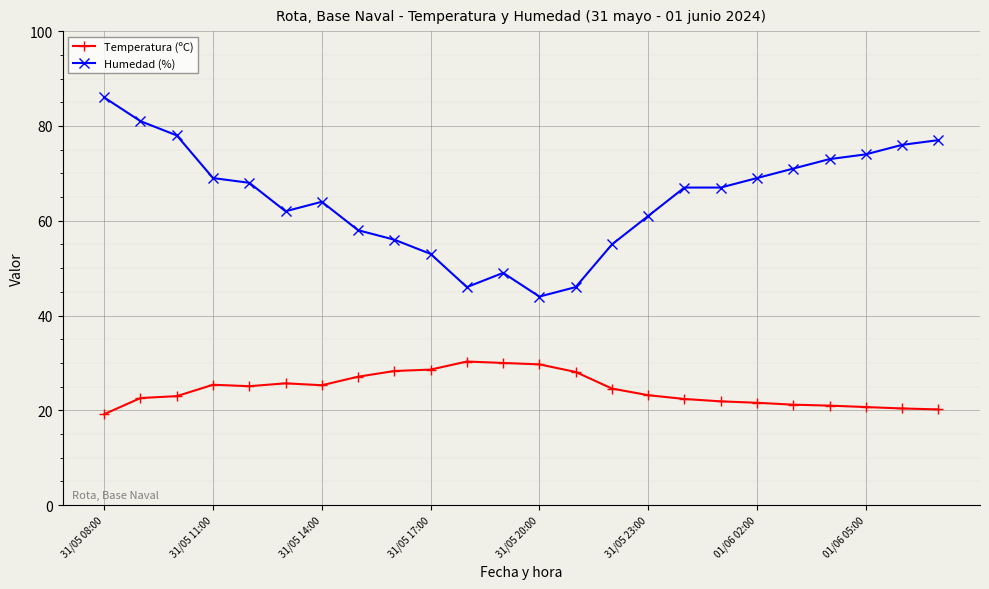

What is the highest value of the Temperatura (ºC) series?

30.3